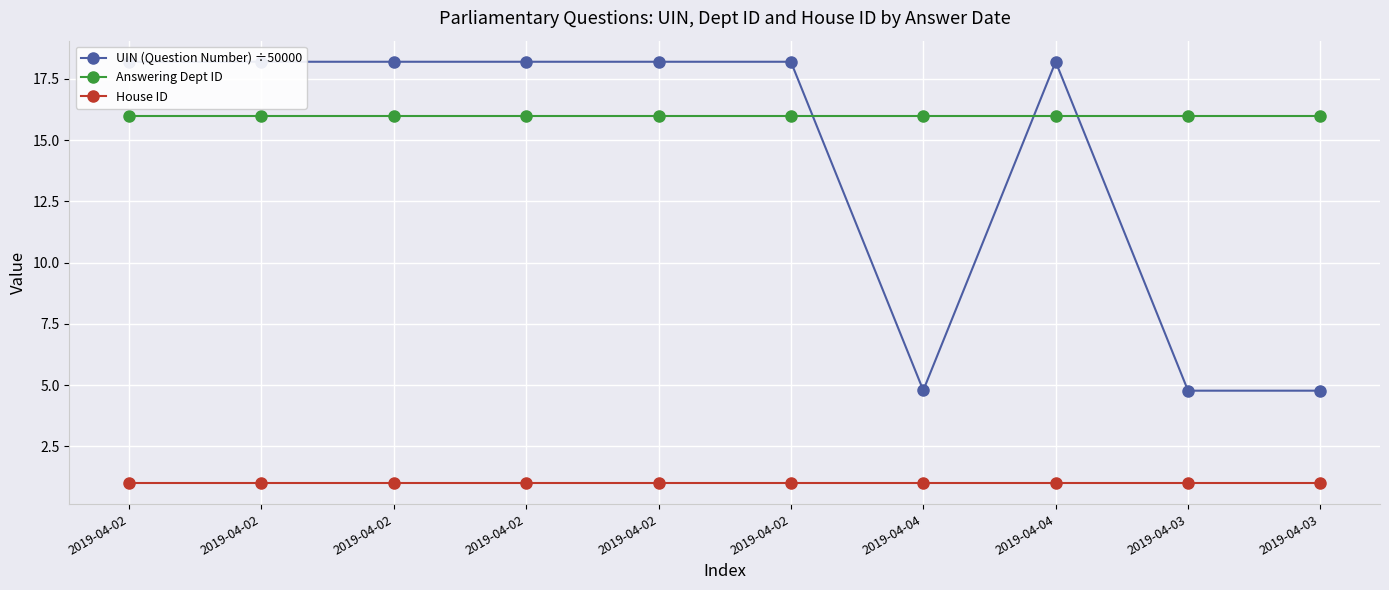

Is this an area chart (filled region under the line)?

No